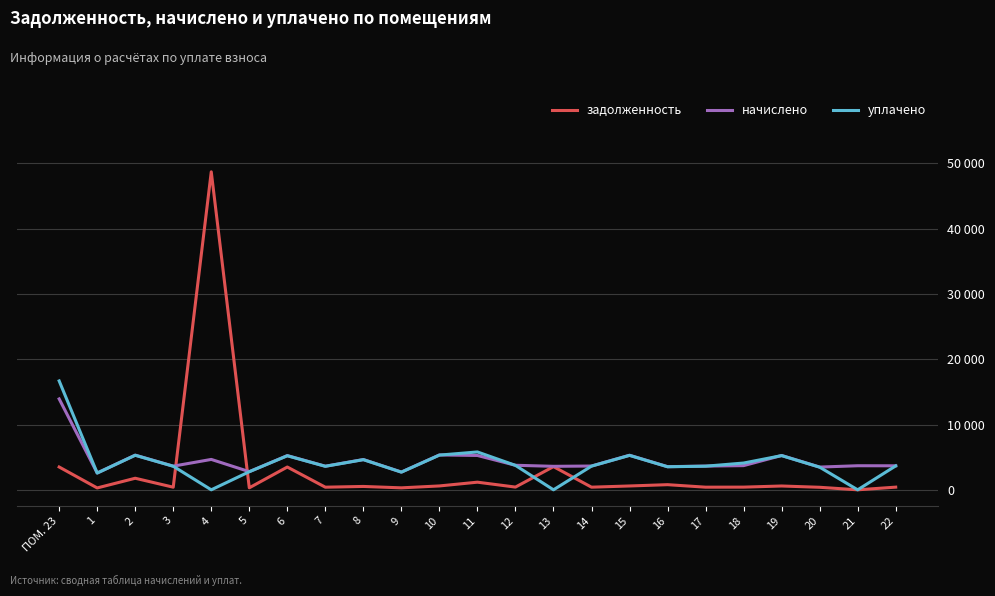

At which label is начислено closest to 8247?

10